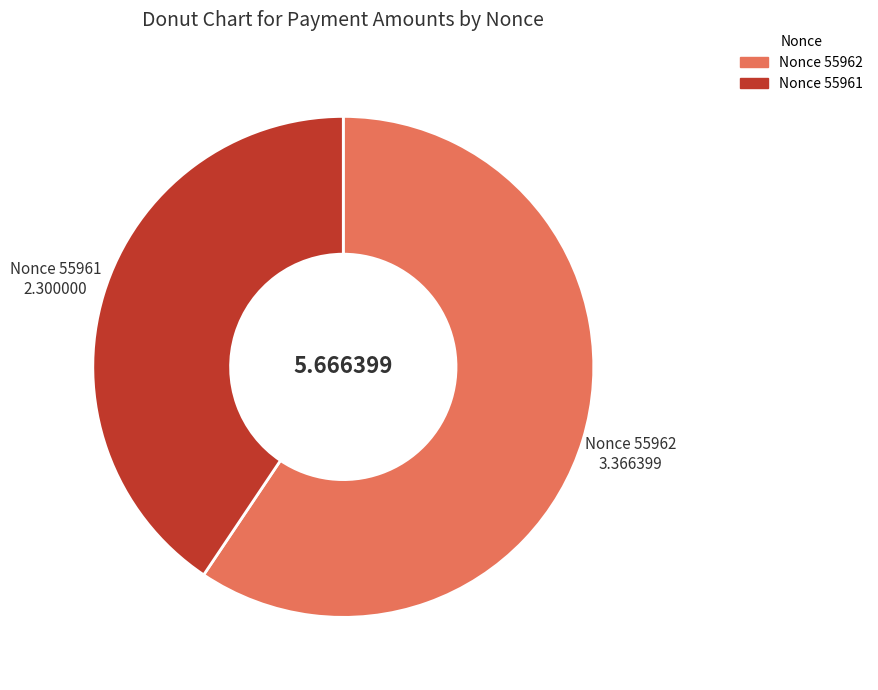

Count the number of slices in the pie.

2